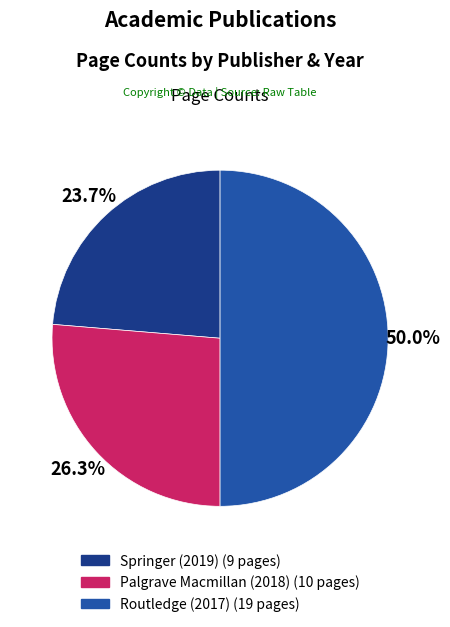

Between Springer (2019) and Routledge (2017), which is larger?

Routledge (2017)